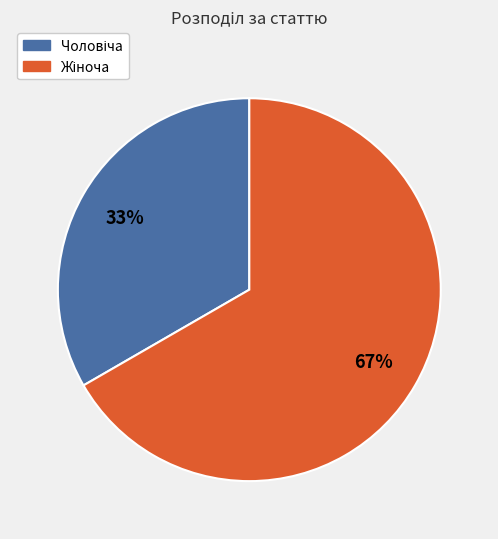

Does any single category account for the majority?

Yes